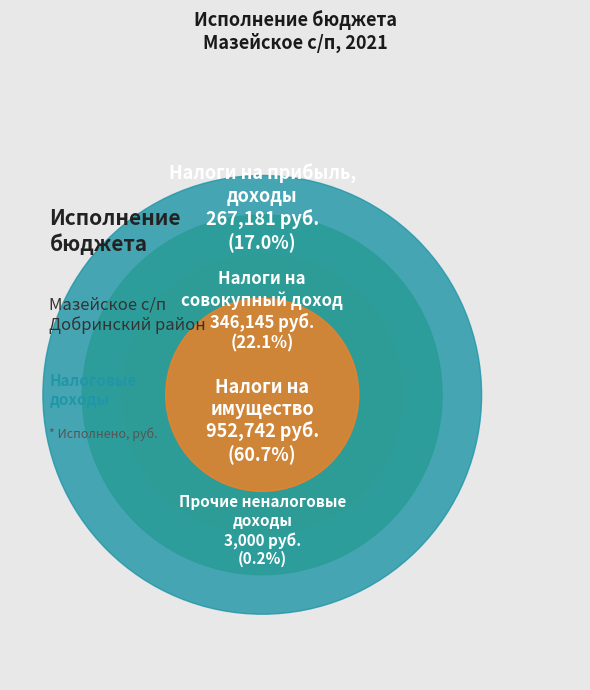

The ПРОЧИЕ НЕНАЛОГОВЫЕ ДОХОДЫ slice represents 0% of the pie. True or false?

True